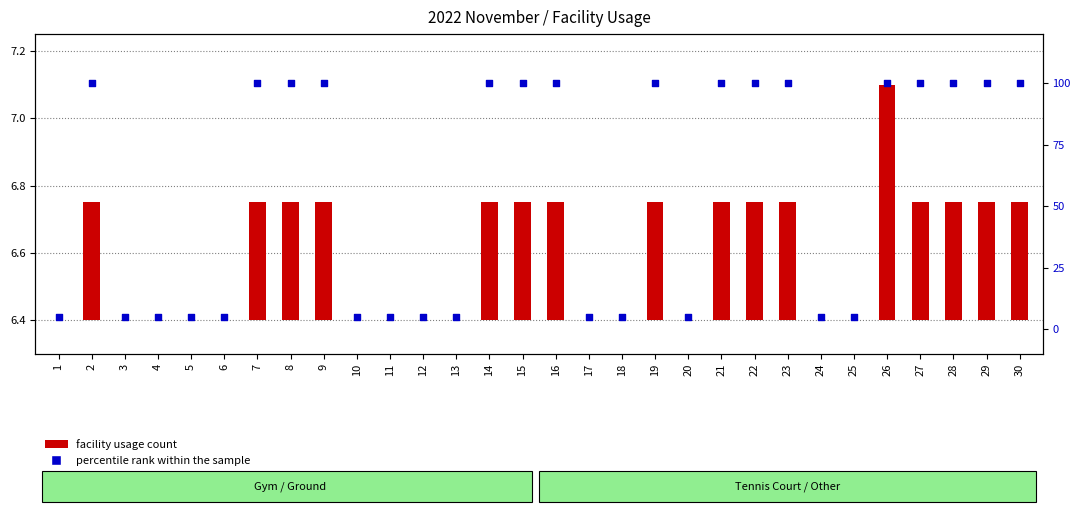

What are all the series names shown in the legend?

facility usage count, percentile rank within the sample